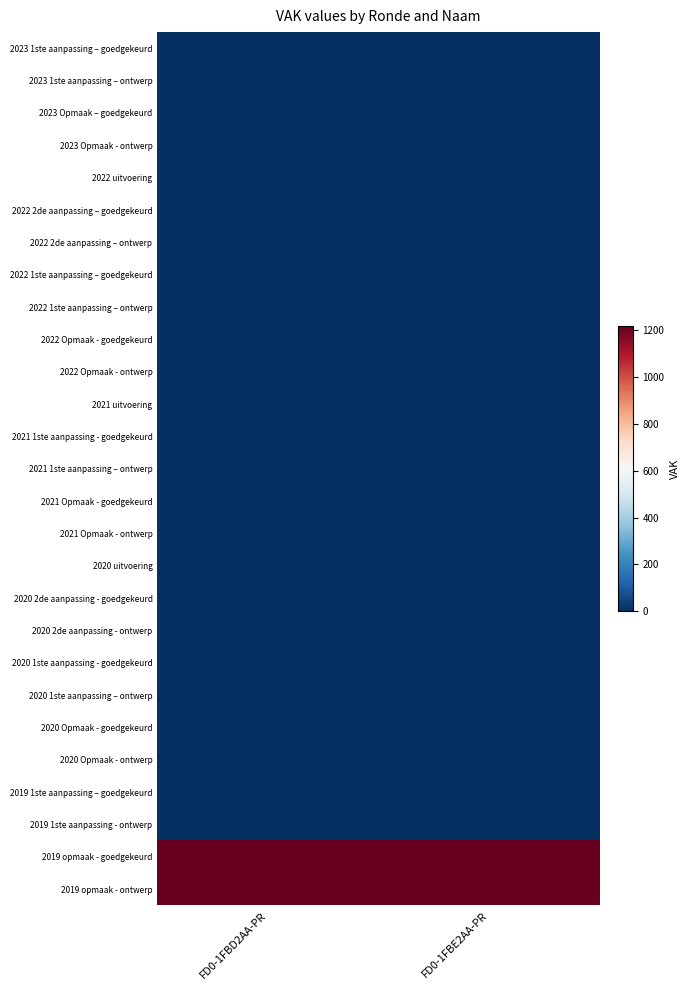

Reading left to right, list all the values displayed in this chart.

2023 1ste aanpassing – goedgekeurd: FD0-1FBD2AA-PR=0	FD0-1FBE2AA-PR=0
2023 1ste aanpassing – ontwerp: FD0-1FBD2AA-PR=0	FD0-1FBE2AA-PR=0
2023 Opmaak – goedgekeurd: FD0-1FBD2AA-PR=0	FD0-1FBE2AA-PR=0
2023 Opmaak - ontwerp: FD0-1FBD2AA-PR=0	FD0-1FBE2AA-PR=0
2022 uitvoering: FD0-1FBD2AA-PR=0	FD0-1FBE2AA-PR=0
2022 2de aanpassing – goedgekeurd: FD0-1FBD2AA-PR=0	FD0-1FBE2AA-PR=0
2022 2de aanpassing – ontwerp: FD0-1FBD2AA-PR=0	FD0-1FBE2AA-PR=0
2022 1ste aanpassing – goedgekeurd: FD0-1FBD2AA-PR=0	FD0-1FBE2AA-PR=0
2022 1ste aanpassing – ontwerp: FD0-1FBD2AA-PR=0	FD0-1FBE2AA-PR=0
2022 Opmaak - goedgekeurd: FD0-1FBD2AA-PR=0	FD0-1FBE2AA-PR=0
2022 Opmaak - ontwerp: FD0-1FBD2AA-PR=0	FD0-1FBE2AA-PR=0
2021 uitvoering: FD0-1FBD2AA-PR=0	FD0-1FBE2AA-PR=0
2021 1ste aanpassing - goedgekeurd: FD0-1FBD2AA-PR=0	FD0-1FBE2AA-PR=0
2021 1ste aanpassing – ontwerp: FD0-1FBD2AA-PR=0	FD0-1FBE2AA-PR=0
2021 Opmaak - goedgekeurd: FD0-1FBD2AA-PR=0	FD0-1FBE2AA-PR=0
2021 Opmaak - ontwerp: FD0-1FBD2AA-PR=0	FD0-1FBE2AA-PR=0
2020 uitvoering: FD0-1FBD2AA-PR=0	FD0-1FBE2AA-PR=0
2020 2de aanpassing - goedgekeurd: FD0-1FBD2AA-PR=0	FD0-1FBE2AA-PR=0
2020 2de aanpassing - ontwerp: FD0-1FBD2AA-PR=0	FD0-1FBE2AA-PR=0
2020 1ste aanpassing - goedgekeurd: FD0-1FBD2AA-PR=0	FD0-1FBE2AA-PR=0
2020 1ste aanpassing – ontwerp: FD0-1FBD2AA-PR=0	FD0-1FBE2AA-PR=0
2020 Opmaak - goedgekeurd: FD0-1FBD2AA-PR=0	FD0-1FBE2AA-PR=0
2020 Opmaak - ontwerp: FD0-1FBD2AA-PR=0	FD0-1FBE2AA-PR=0
2019 1ste aanpassing – goedgekeurd: FD0-1FBD2AA-PR=0	FD0-1FBE2AA-PR=0
2019 1ste aanpassing - ontwerp: FD0-1FBD2AA-PR=0	FD0-1FBE2AA-PR=0
2019 opmaak - goedgekeurd: FD0-1FBD2AA-PR=1217	FD0-1FBE2AA-PR=1217
2019 opmaak - ontwerp: FD0-1FBD2AA-PR=1217	FD0-1FBE2AA-PR=1217